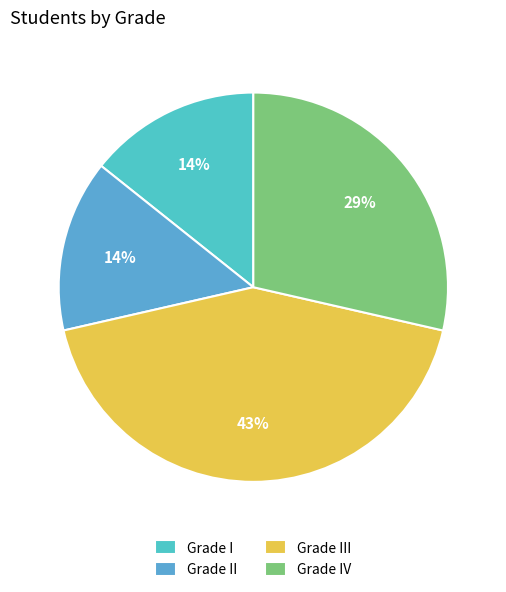

How many segments does this pie chart have?

4